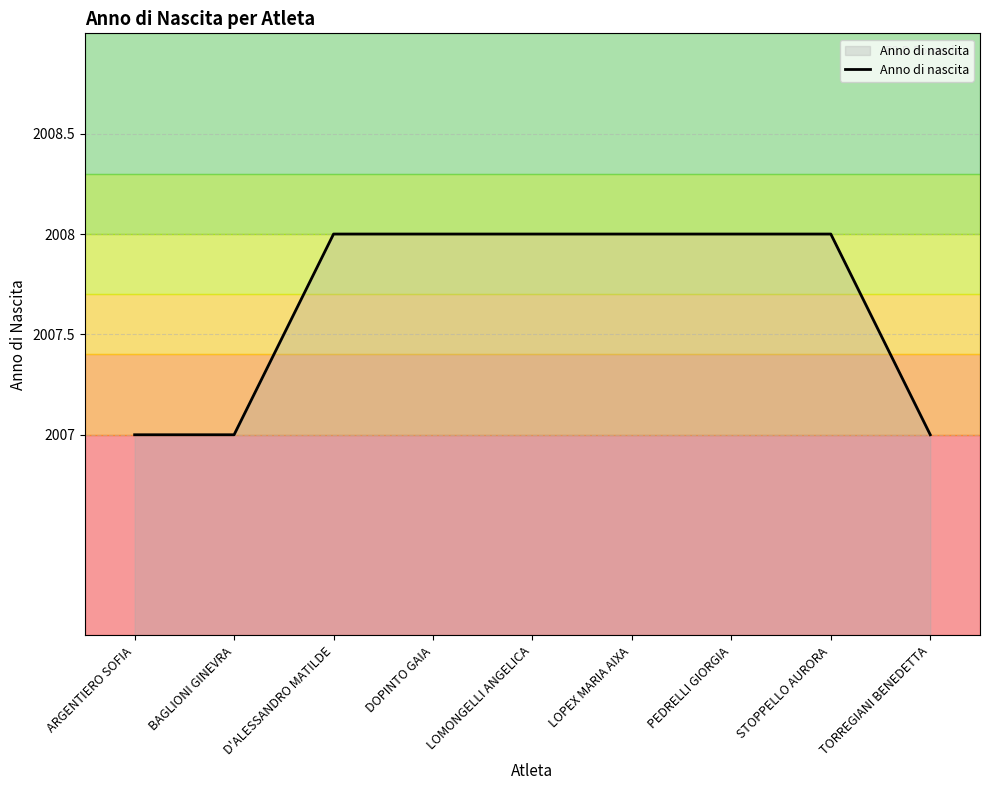

What is the maximum value shown in the chart?

2008